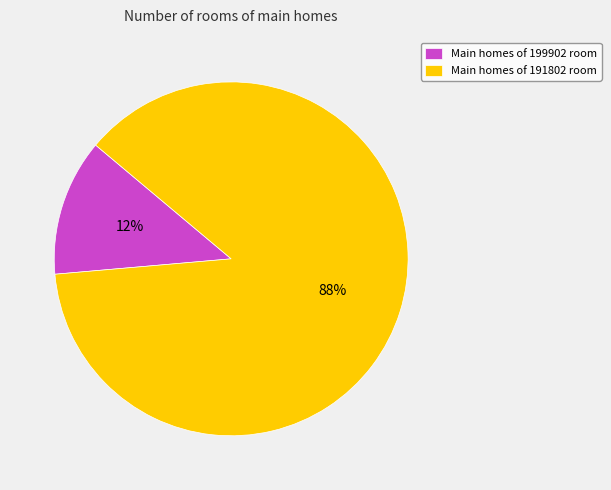

Which category has the smallest portion of the pie?

Main homes of 199902 room